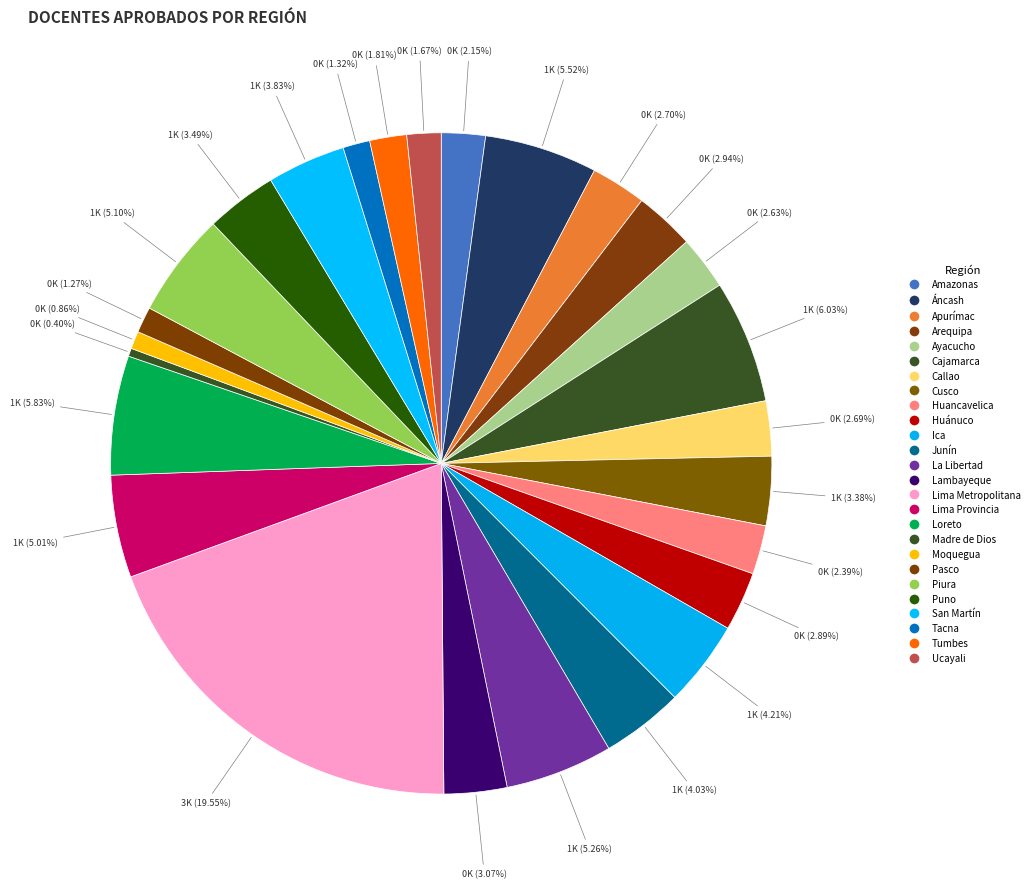

Rank the categories by value from highest to lowest.

Lima Metropolitana, Cajamarca, Loreto, Áncash, La Libertad, Piura, Lima Provincia, Ica, Junín, San Martín, Puno, Cusco, Lambayeque, Arequipa, Huánuco, Apurímac, Callao, Ayacucho, Huancavelica, Amazonas, Tumbes, Ucayali, Tacna, Pasco, Moquegua, Madre de Dios